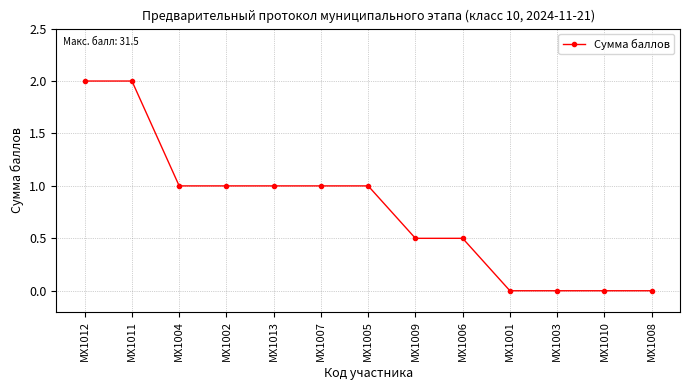

What is the greatest value displayed?

2.0